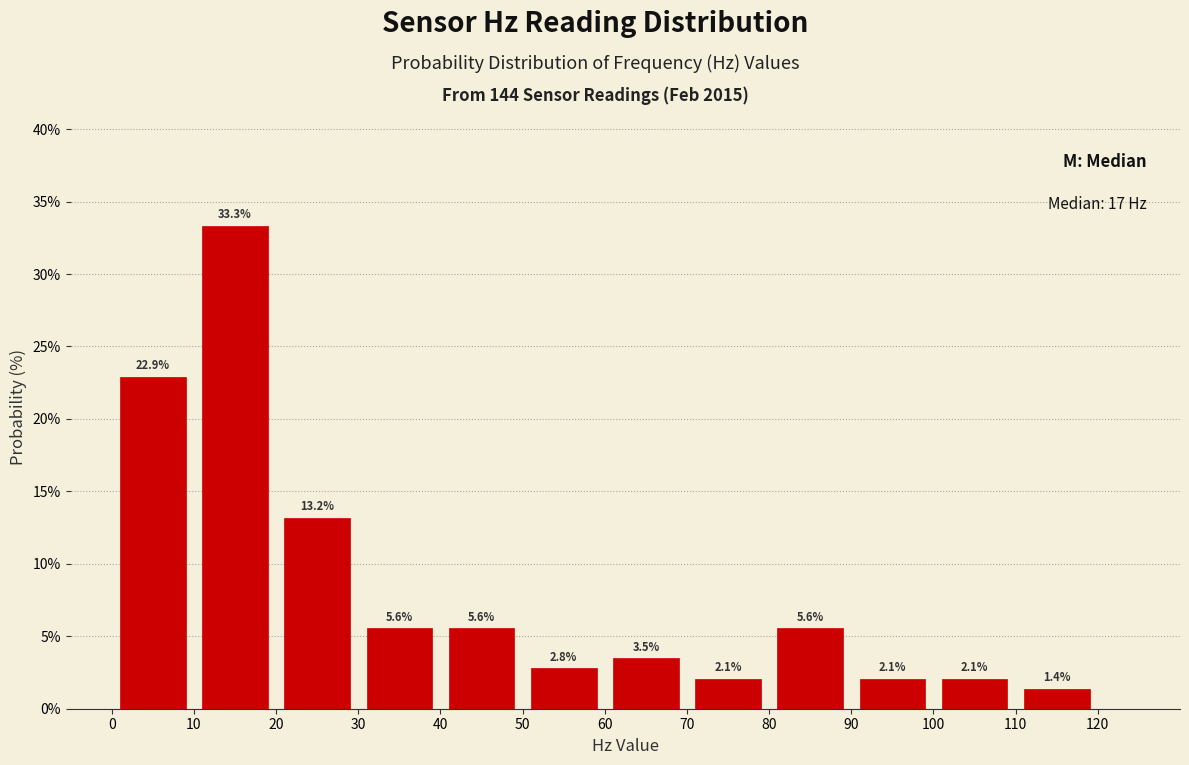

What is the height of the bar covering 40 to 50 on the x-axis?

5.6